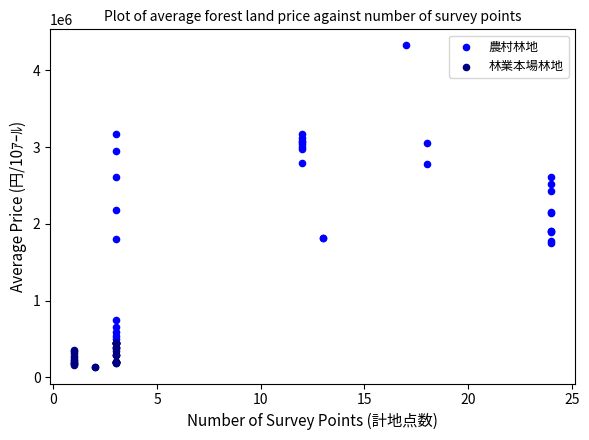

Which series reaches the minimum Y coordinate?

林業本場林地